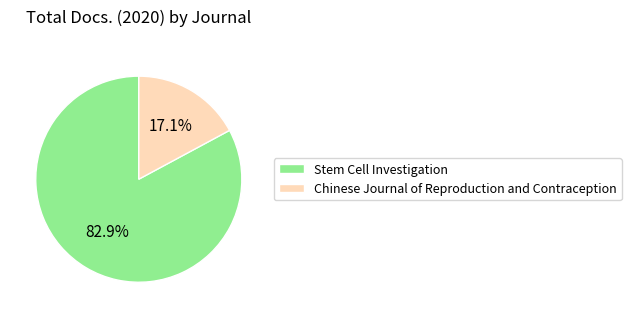

How many slices are in this pie chart?

2